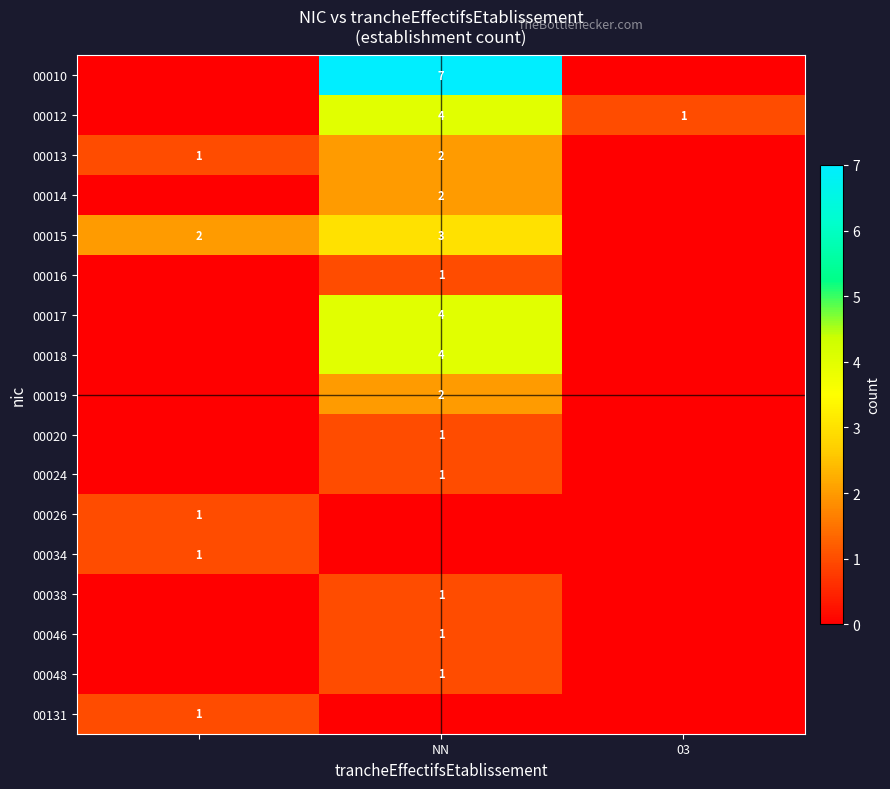

Count the number of categories in the chart.

3